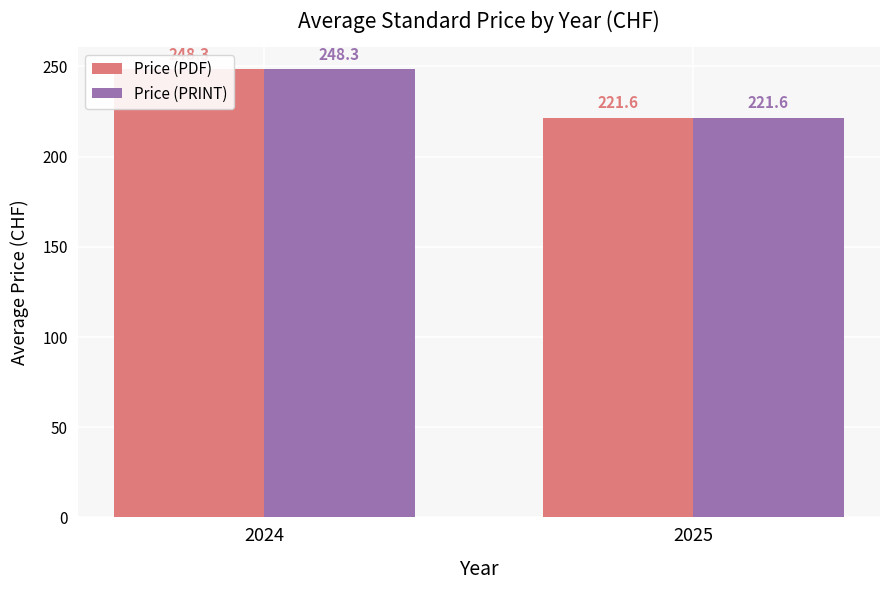

The value of Price (PDF) at 2024 is 391.1. True or false?

False